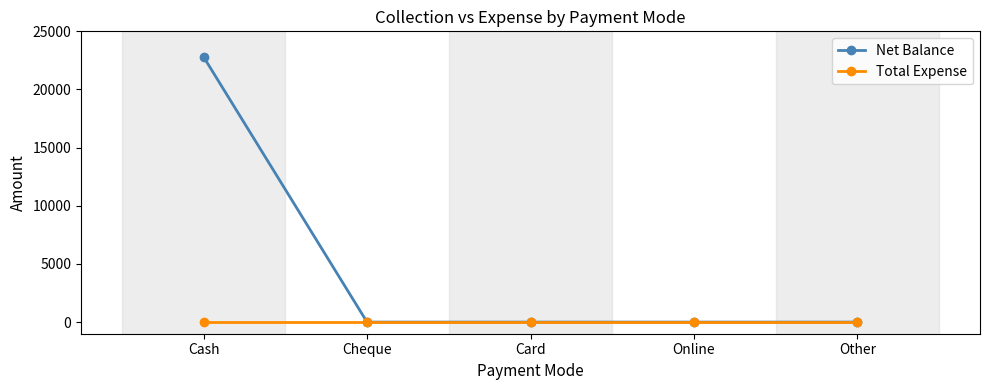

Reading left to right, transcribe all the data shown in this chart.

Net Balance: Cash=22797	Cheque=0	Card=0	Online=0	Other=0
Total Expense: Cash=0	Cheque=0	Card=0	Online=0	Other=0